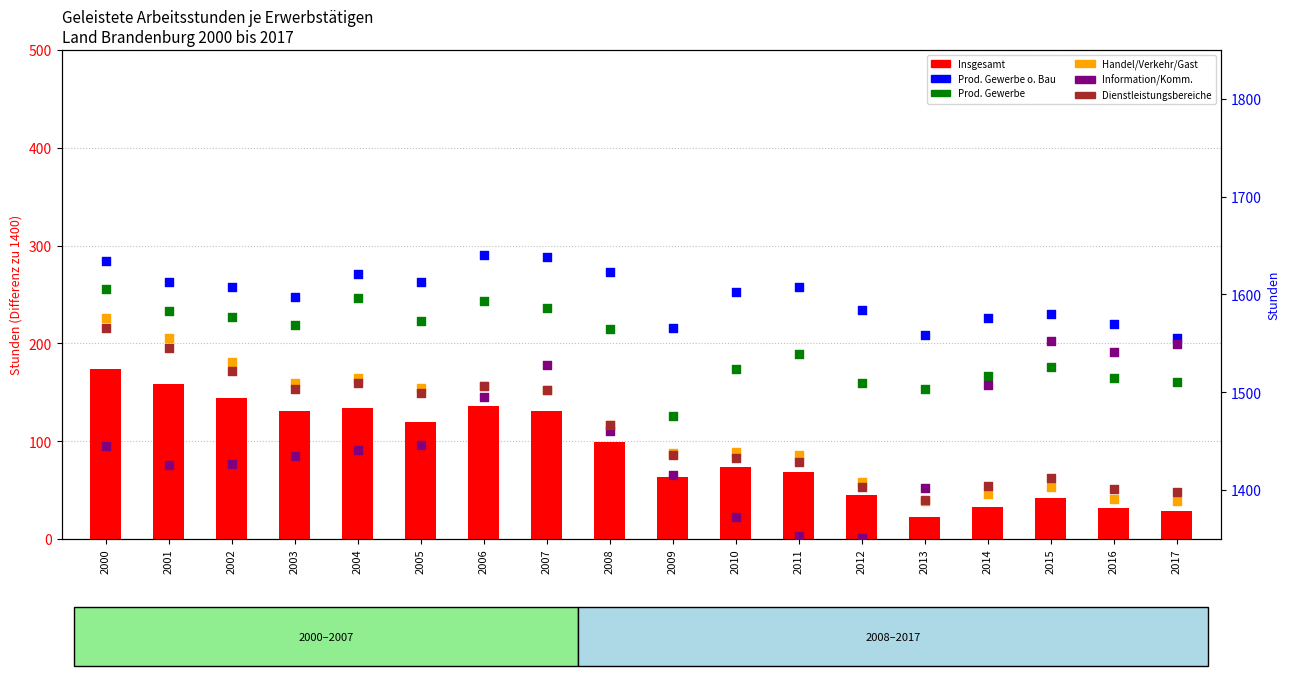

Which series has the largest total across all categories?

Prod. Gewerbe o. Bau